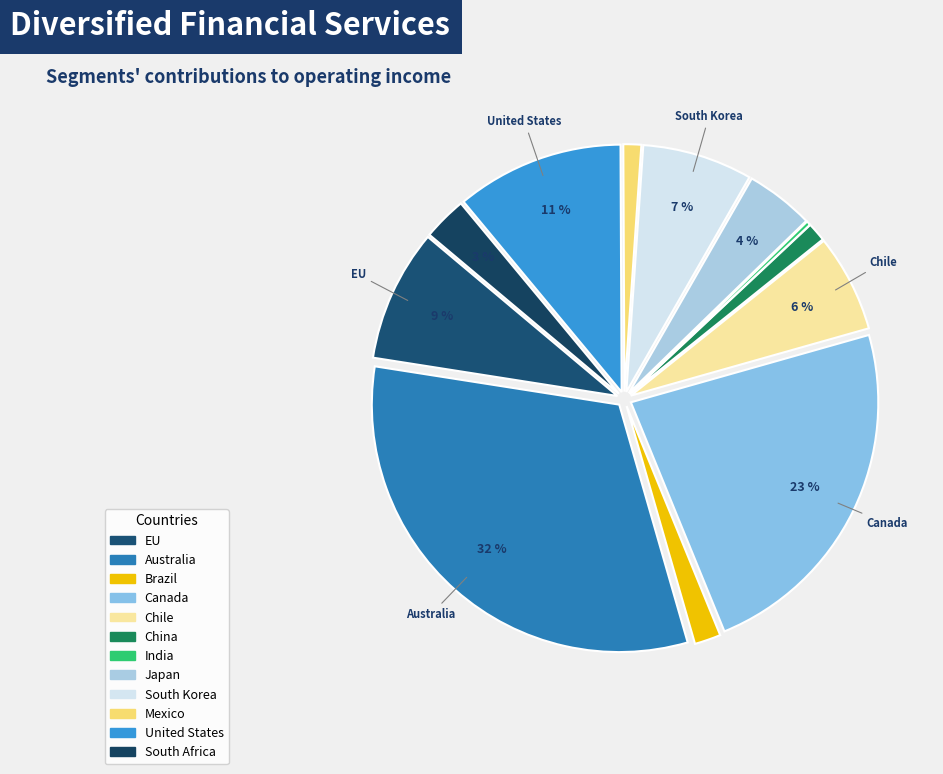

Do Canada and Brazil together represent more than half of the pie?

No